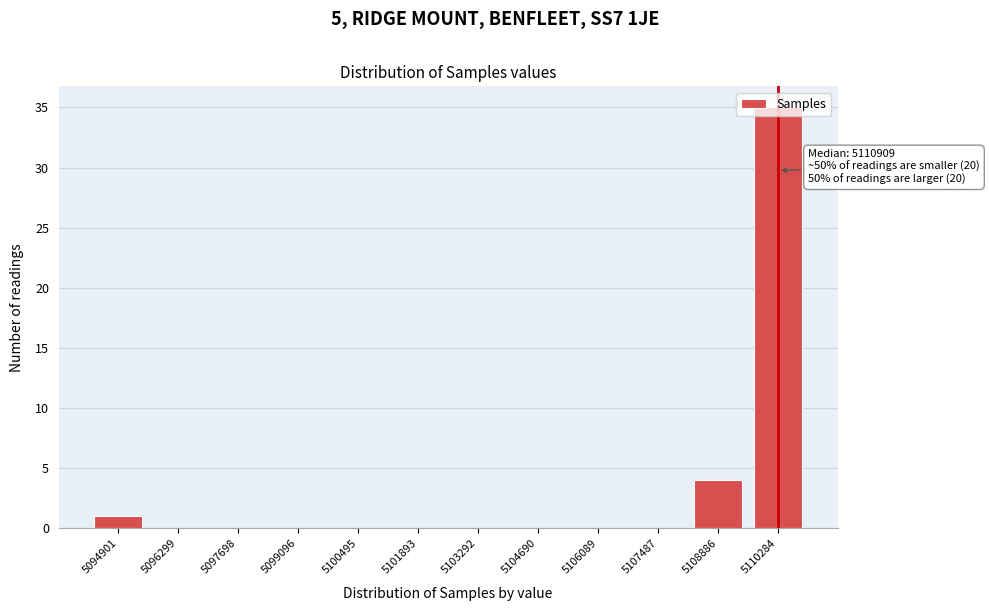

What is the change in value from 5100495 to 5108886?

+4